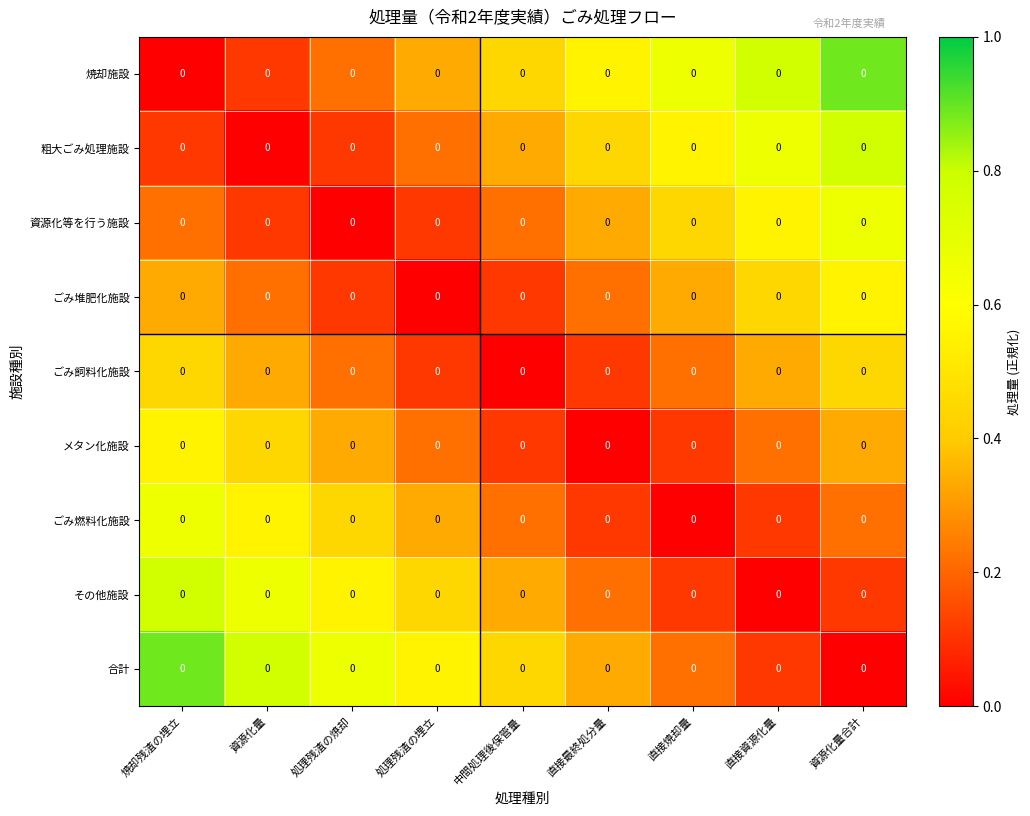

True or false: 合計 has a value of 0.1 at 直接焼却量.

False